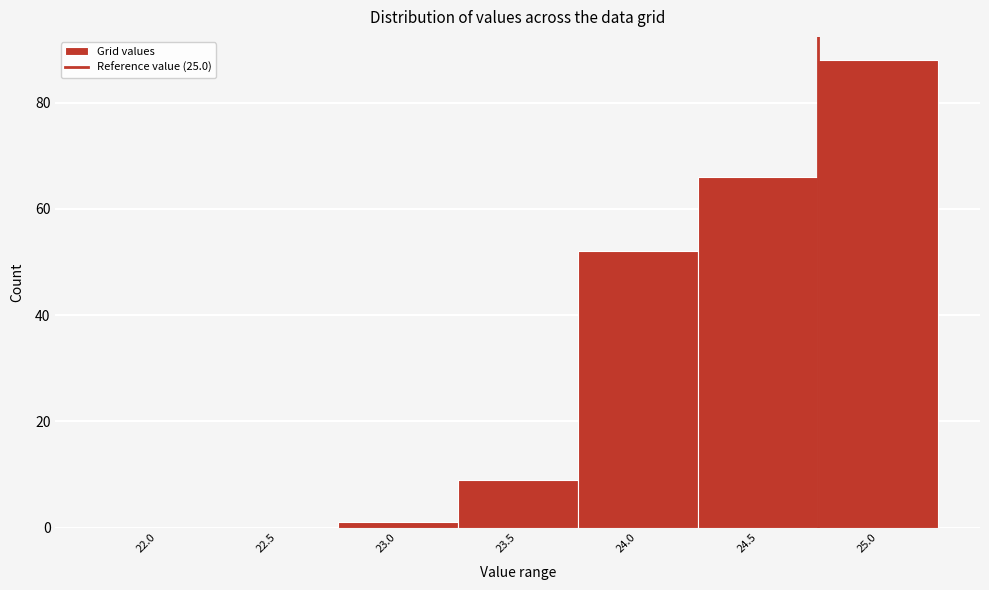

Reading left to right, transcribe all the data shown in this chart.

22.0=0	22.5=0	23.0=1	23.5=9	24.0=52	24.5=66	25.0=88